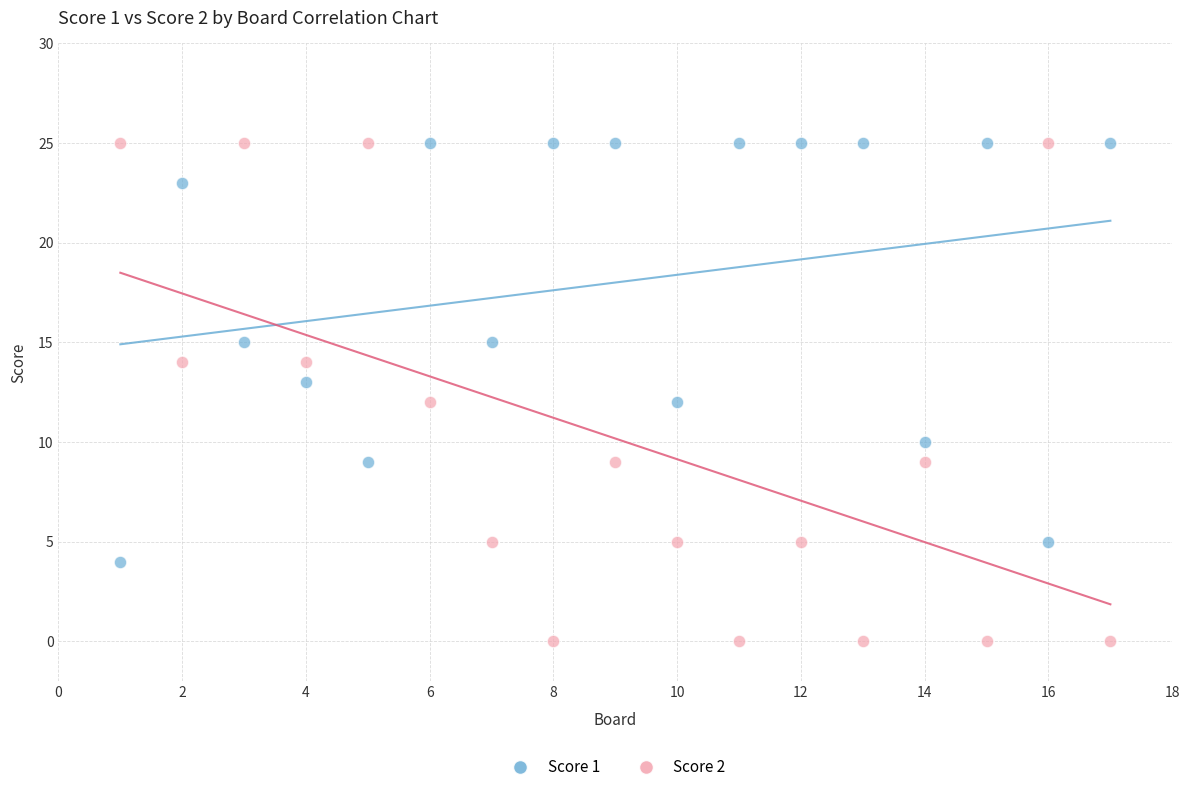

What is the X range (max minus min) for the scatter plot?

16